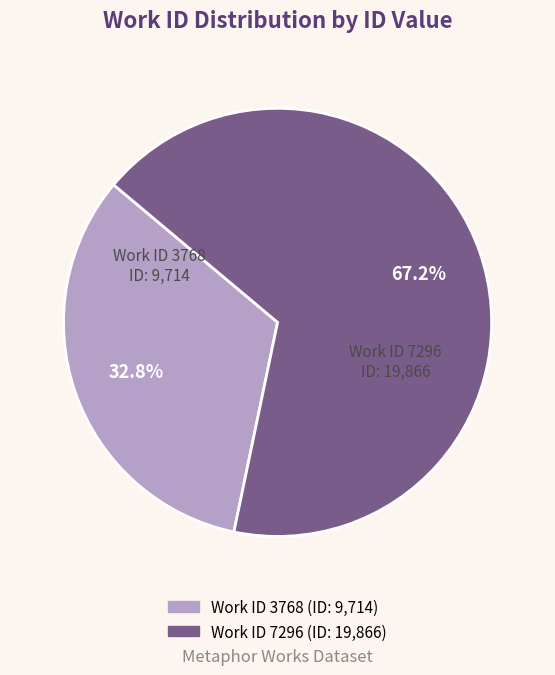

Does any single category account for the majority?

Yes